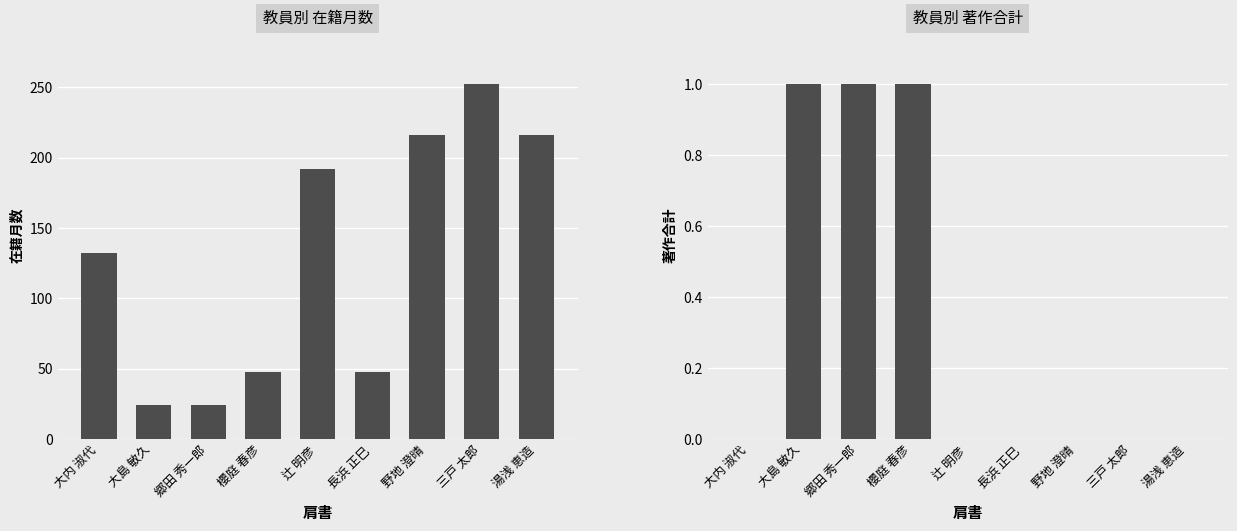

What is the difference between the maximum and minimum values in the 在籍月数 series?

228